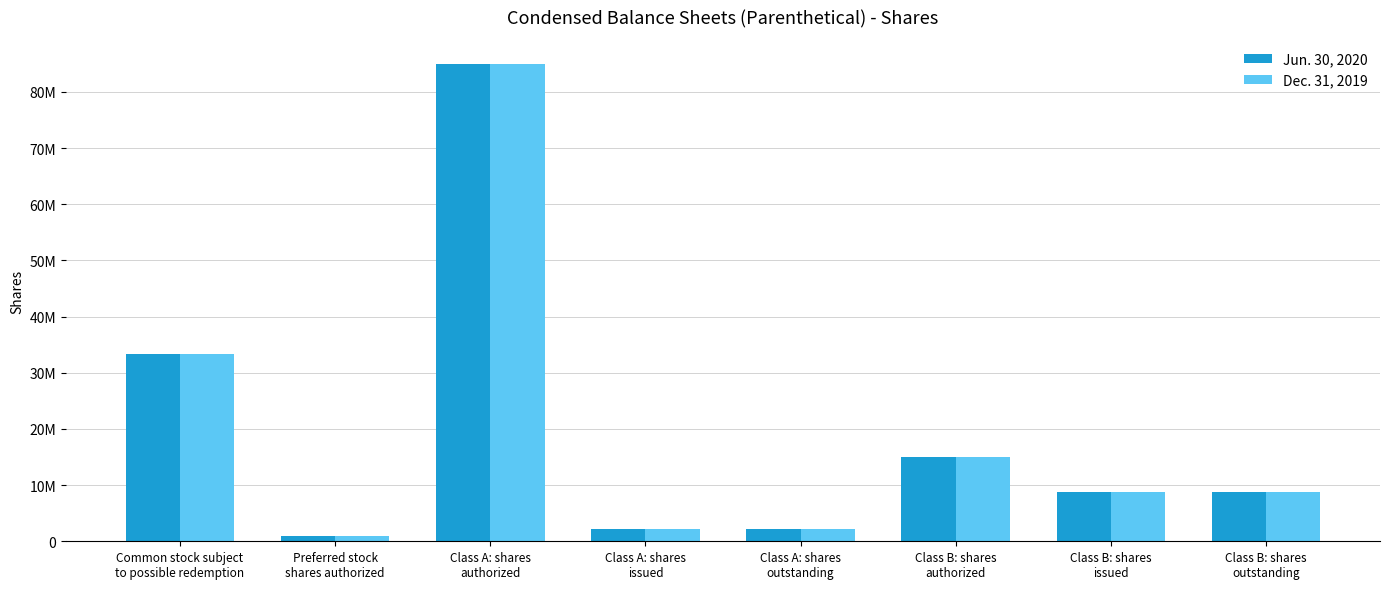

Are the bars grouped side by side (vs. stacked)?

Yes